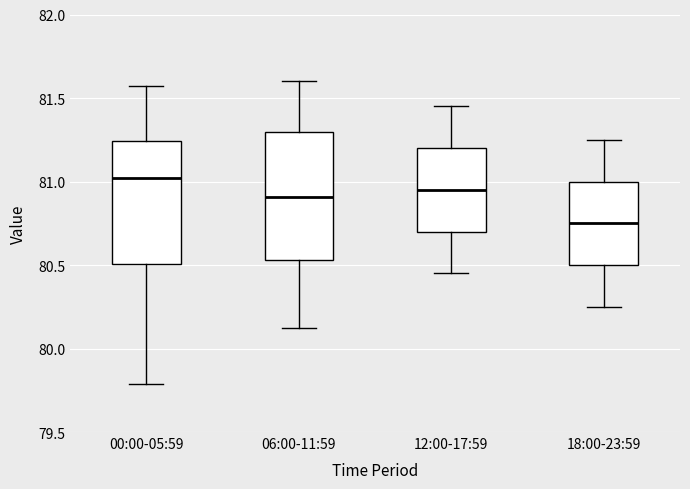

Where does the upper whisker of the box for 12:00-17:59 end on the y-axis? The values are not printed on the chart, so give them approximately, as read against the axis.

81.45